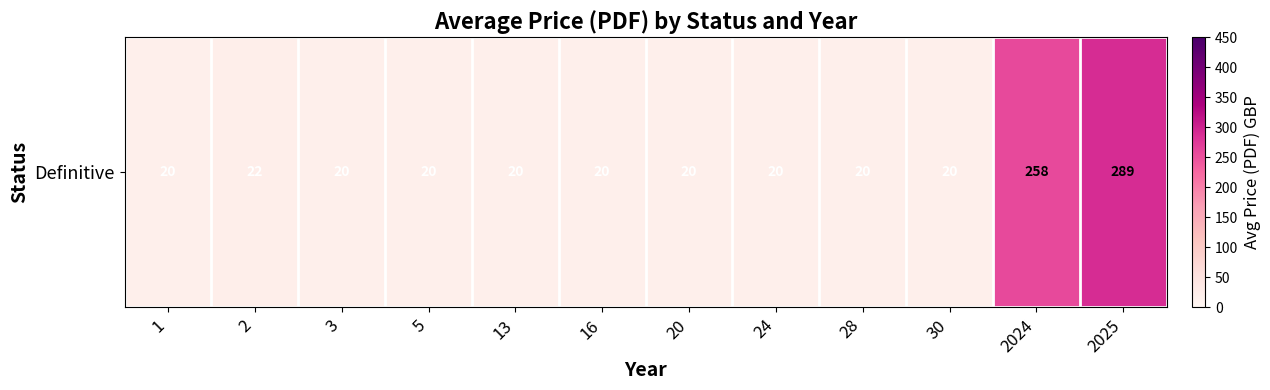

Reading left to right, list all the values displayed in this chart.

20.0	22.3	20.0	20.0	20.0	20.0	20.0	20.0	20.0	20.0	258.0	289.1